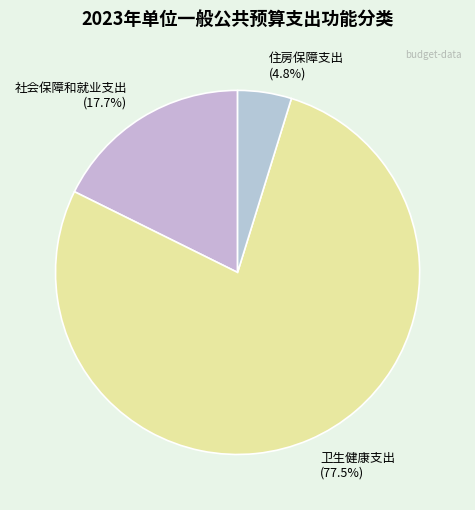

Which category has the smallest portion of the pie?

住房保障支出